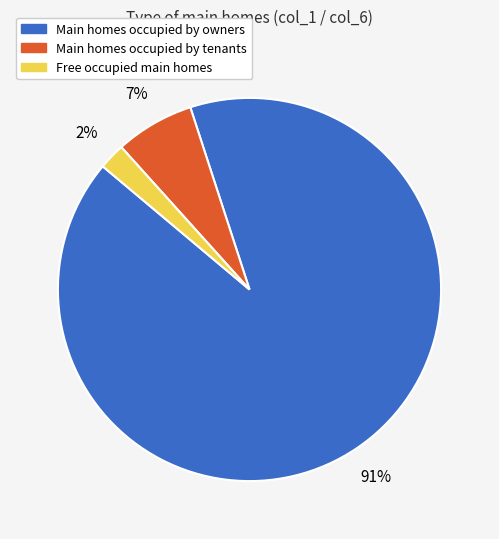

To the nearest percent, what is the difference between the largest and smallest slice percentages?

89%